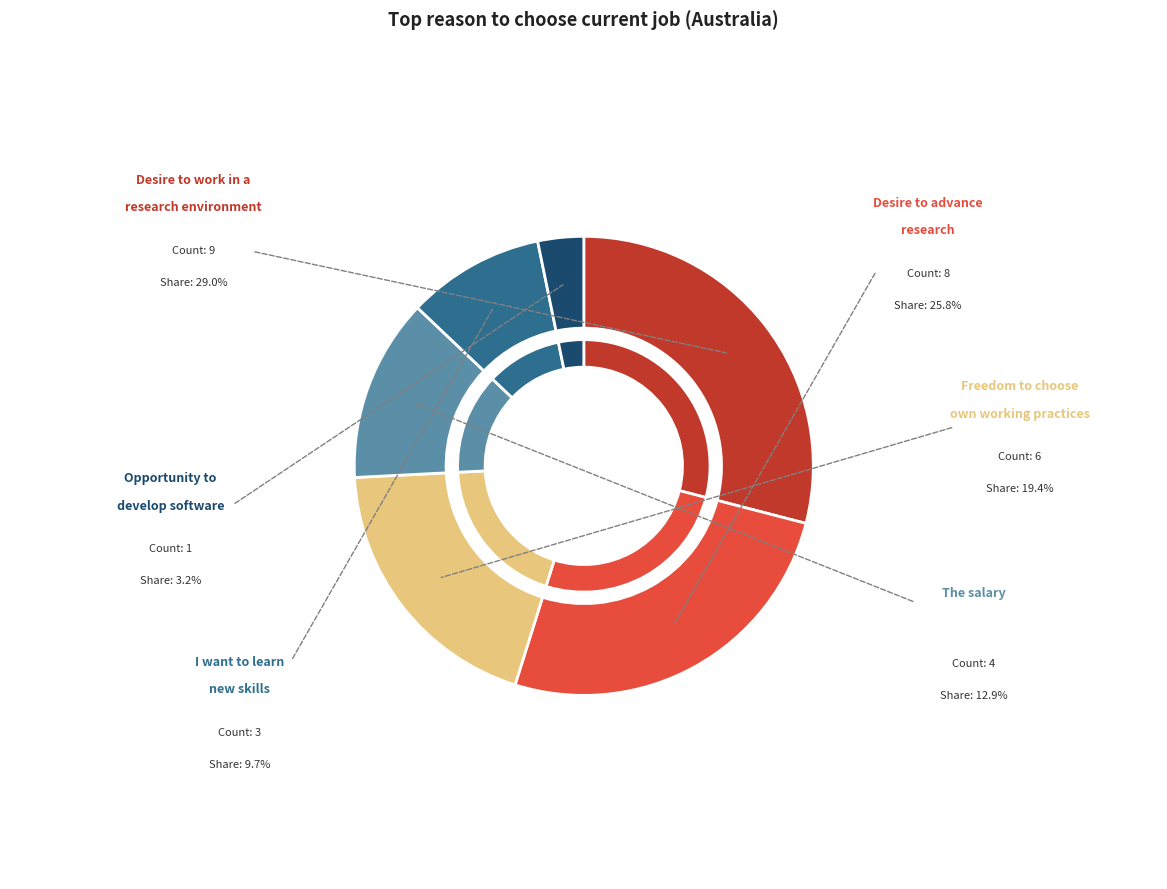

Is there any slice that represents more than half of the pie?

No